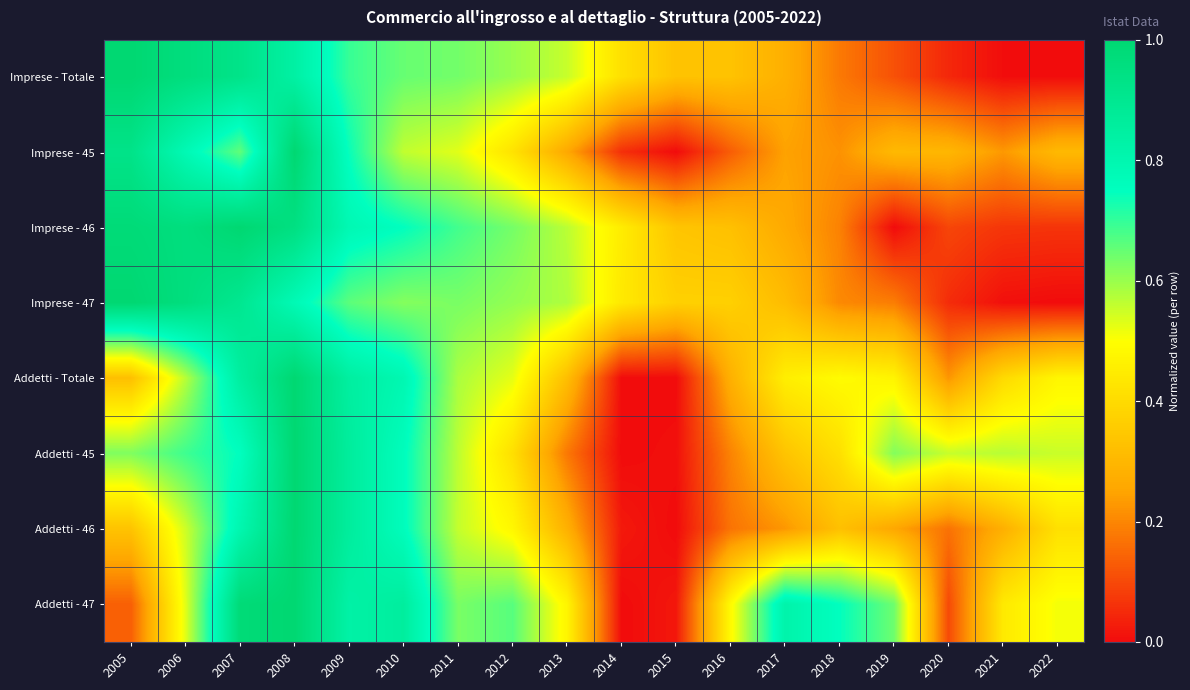

How many data points does each series have?

18